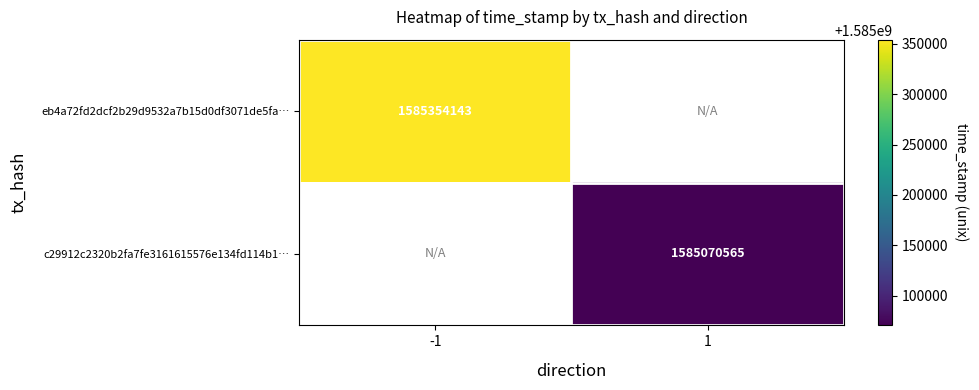

Which label corresponds to the smallest value in the chart?

1